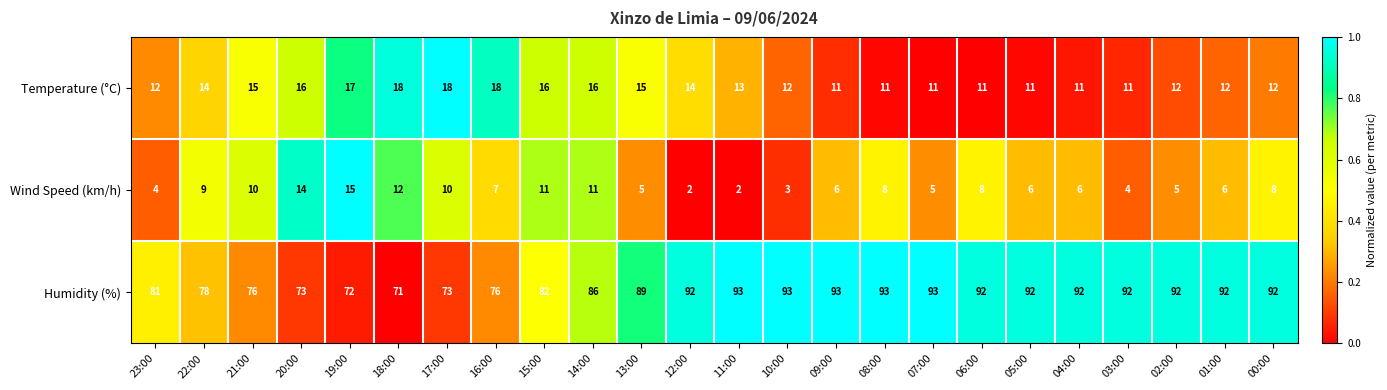

The Wind Speed (km/h) series shows 7 at 02:00. True or false?

False